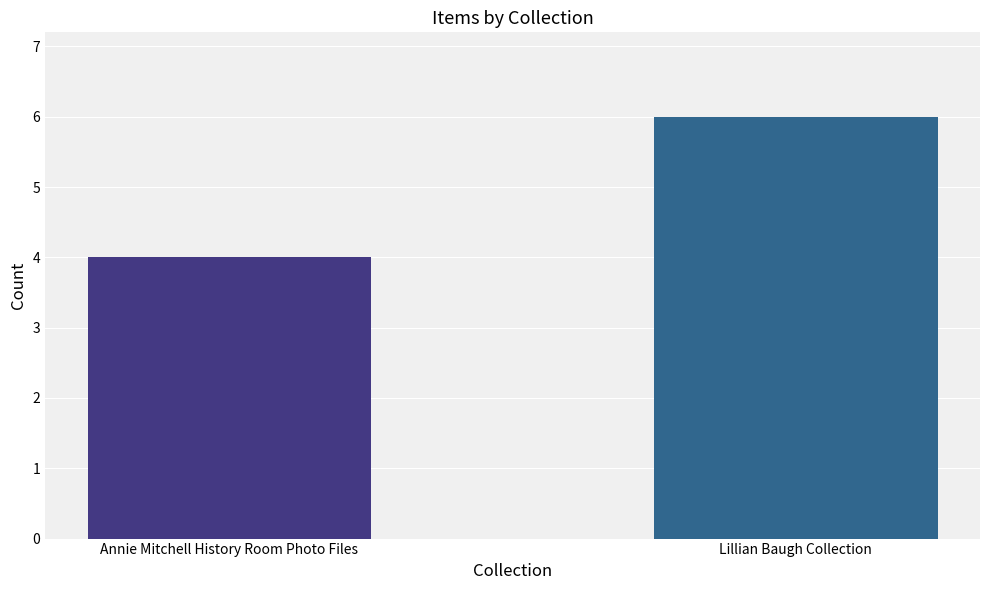

What is the minimum value shown in the chart?

4